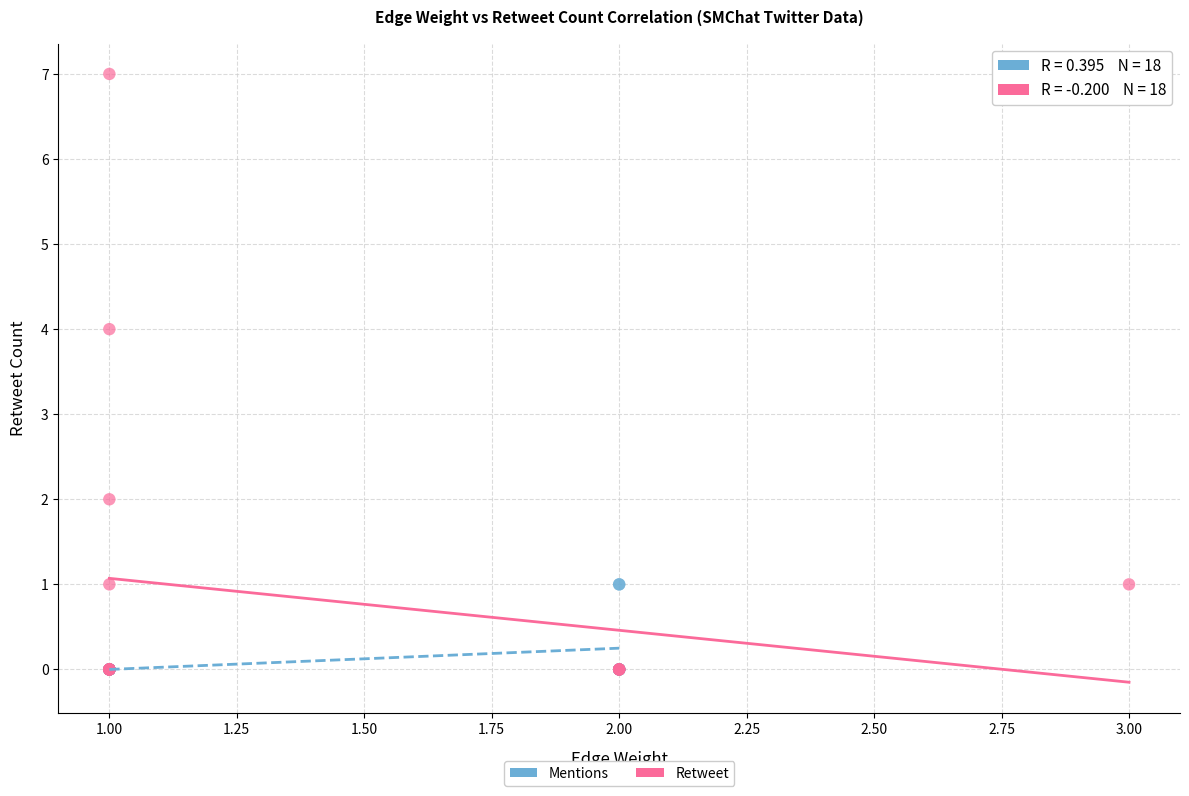

Which series contains the highest Y value?

Retweet